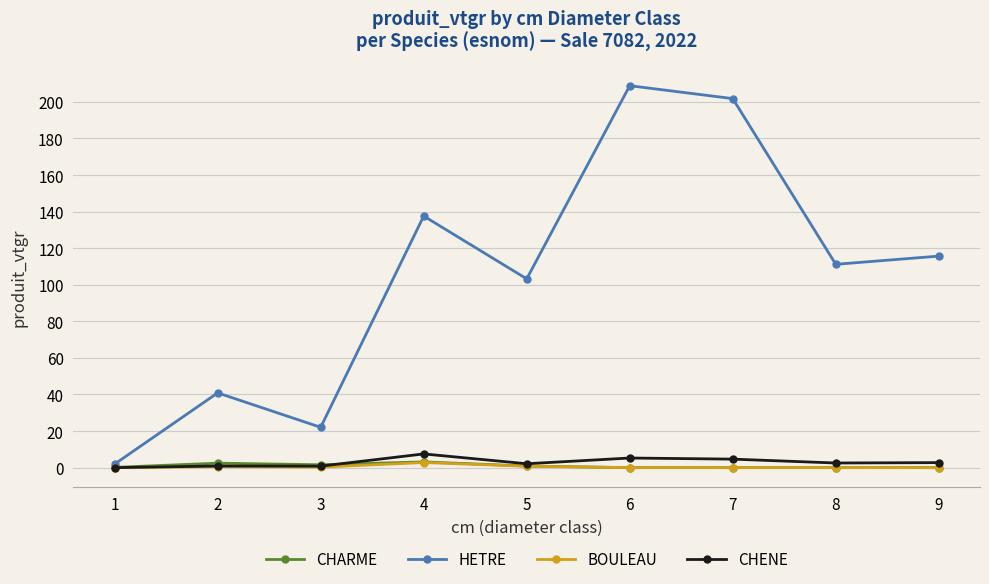

What is the difference between the second highest and second lowest values in the CHENE series?

4.4